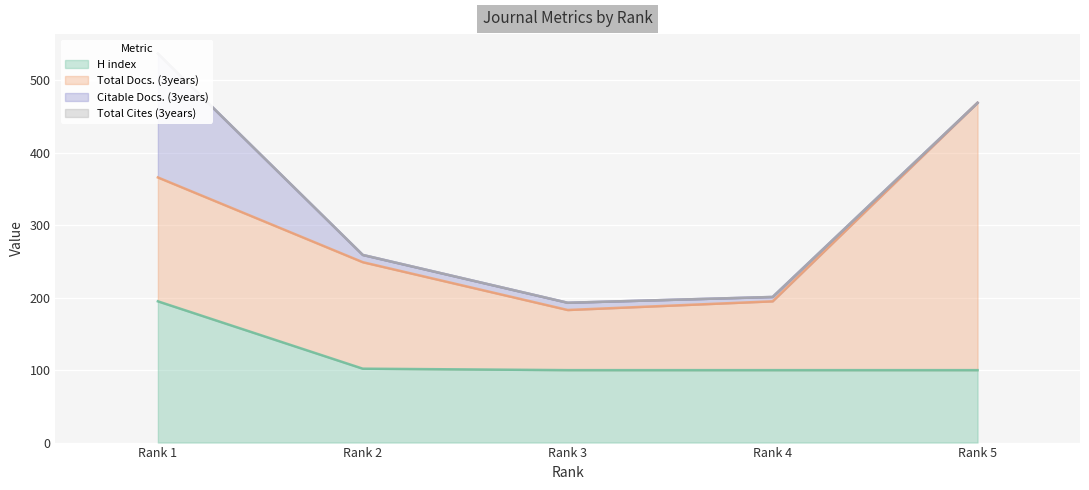

True or false: Total Docs. (3years) and Total Cites (3years) intersect in this chart.

False